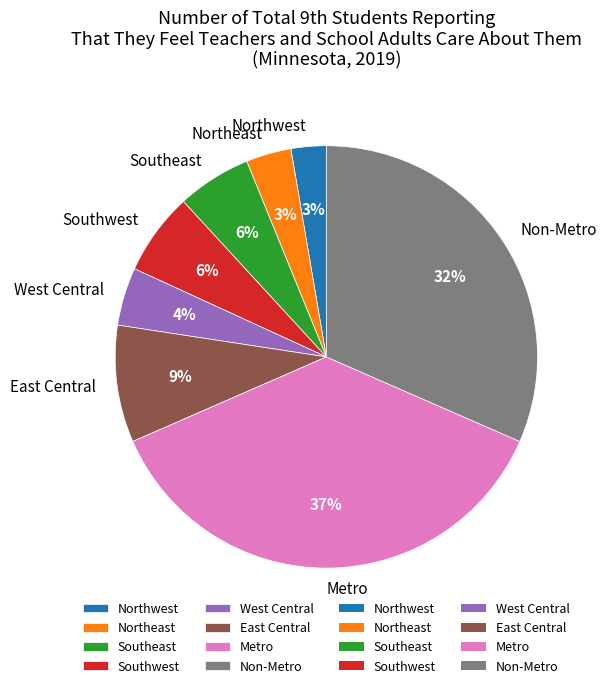

The Non-Metro slice represents 24% of the pie. True or false?

False